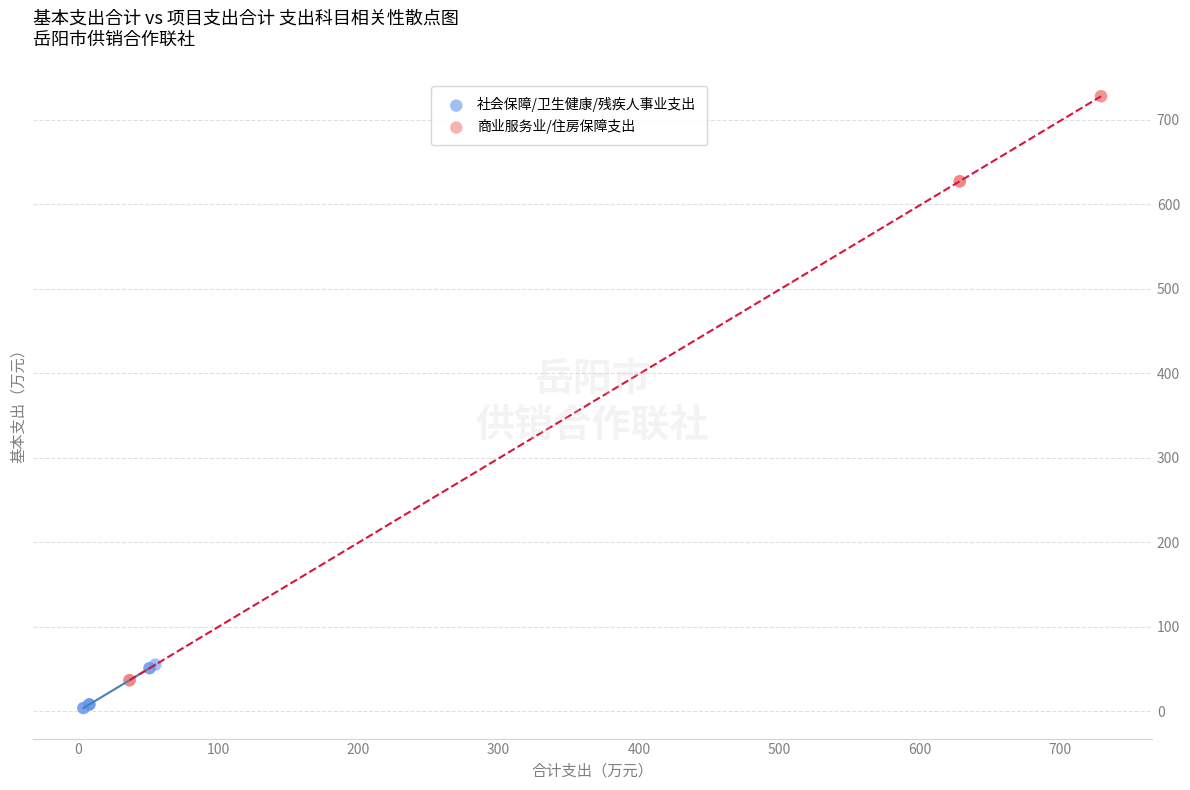

Which series contains the highest Y value?

商业服务业/住房保障支出